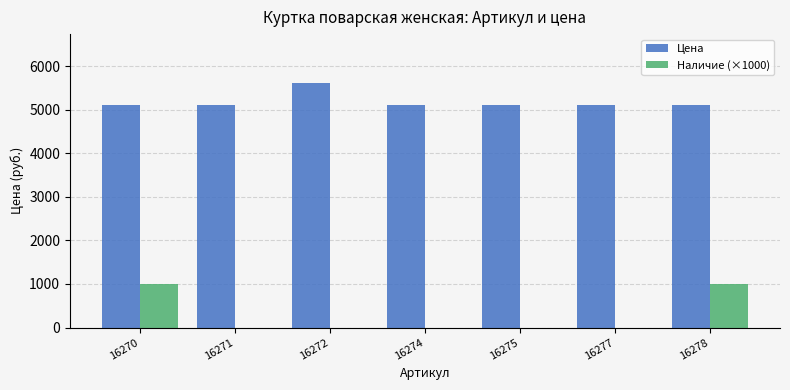

Which series has the largest total across all categories?

Цена